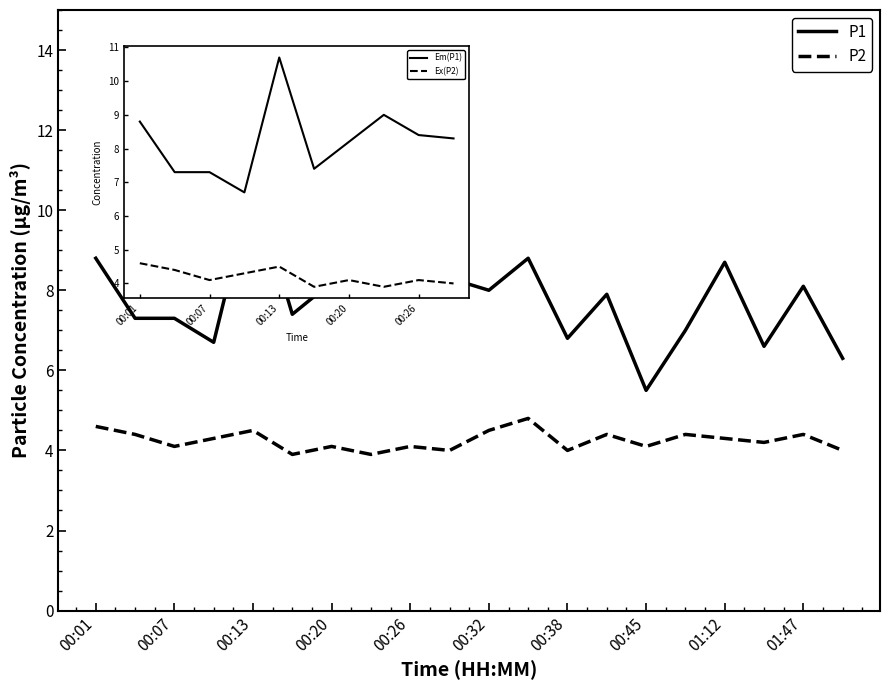

What is the difference between the second highest and minimum values in the P2 series?

0.7